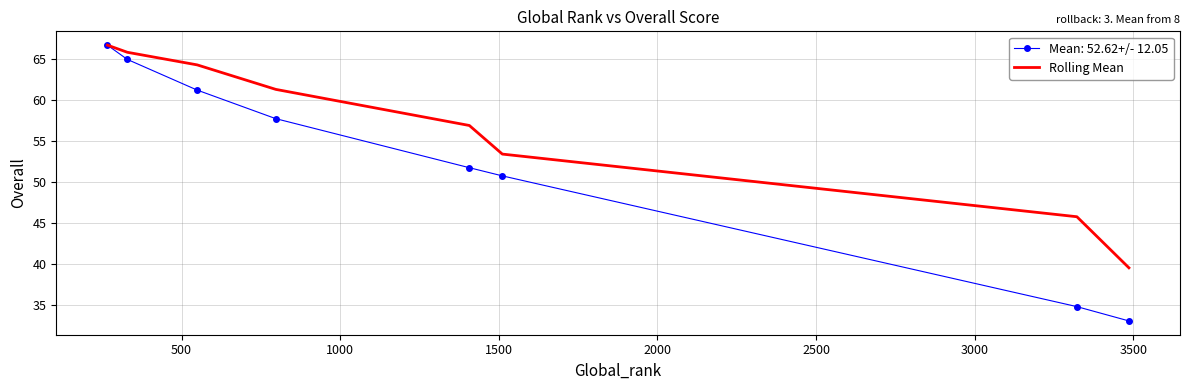

Which series has the largest total across all categories?

Rolling Mean